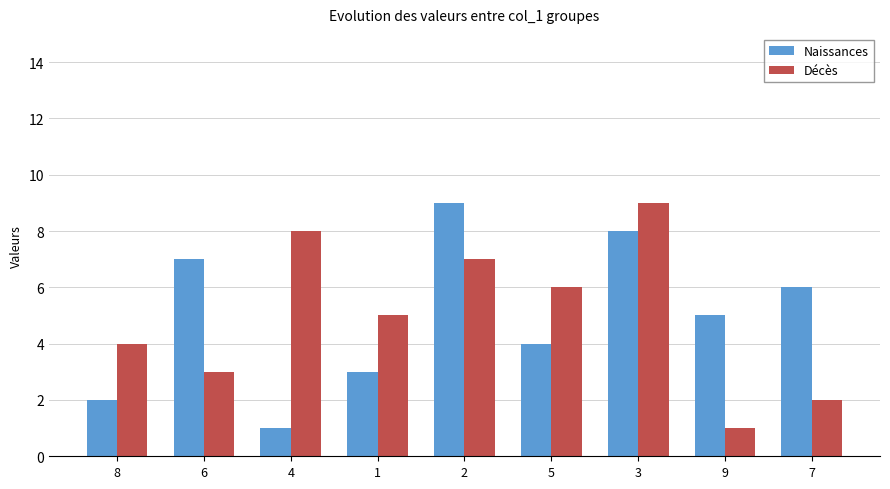

Reading left to right, list all the values displayed in this chart.

Naissances: 2	7	1	3	9	4	8	5	6
Décès: 4	3	8	5	7	6	9	1	2